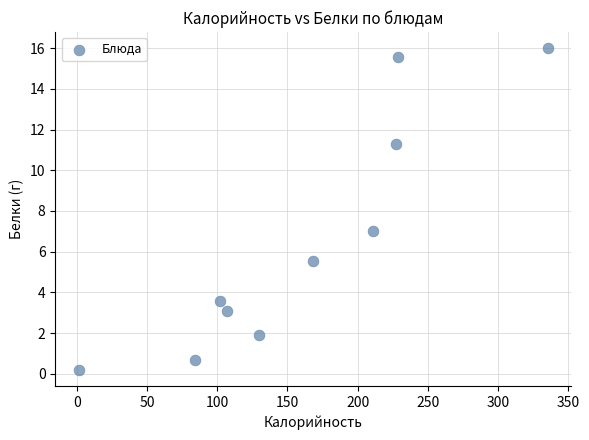

What Y value in the scatter plot is closest to 8?

7.0